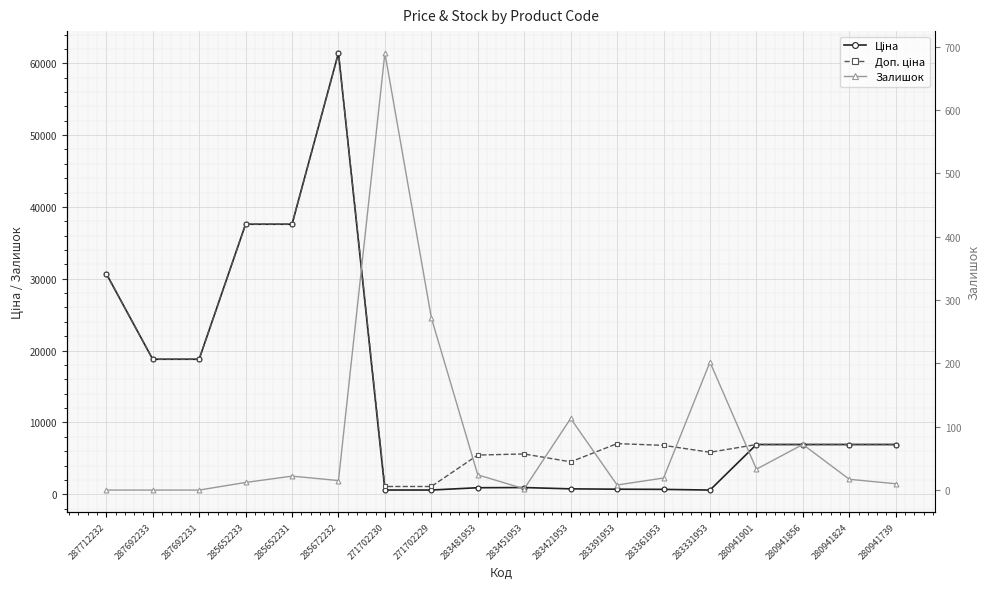

Which series has the largest range (max minus min)?

Ціна